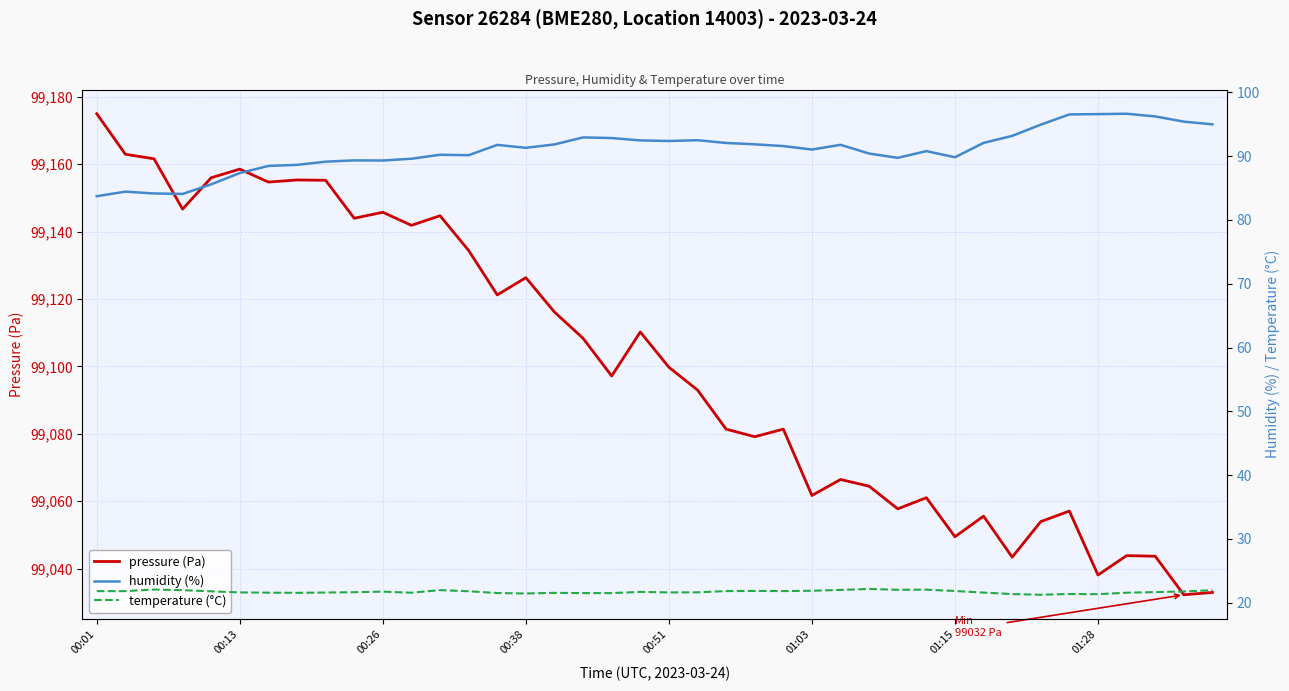

What is the maximum value for pressure (Pa)?

99175.0